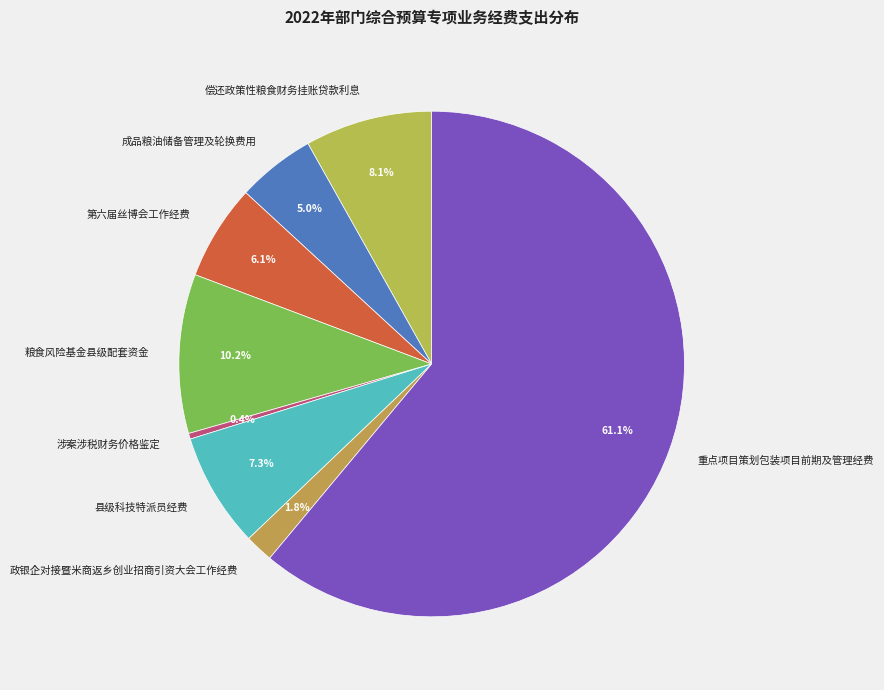

Is the sum of 涉案涉税财务价格鉴定 and 粮食风险基金县级配套资金 greater than half?

No